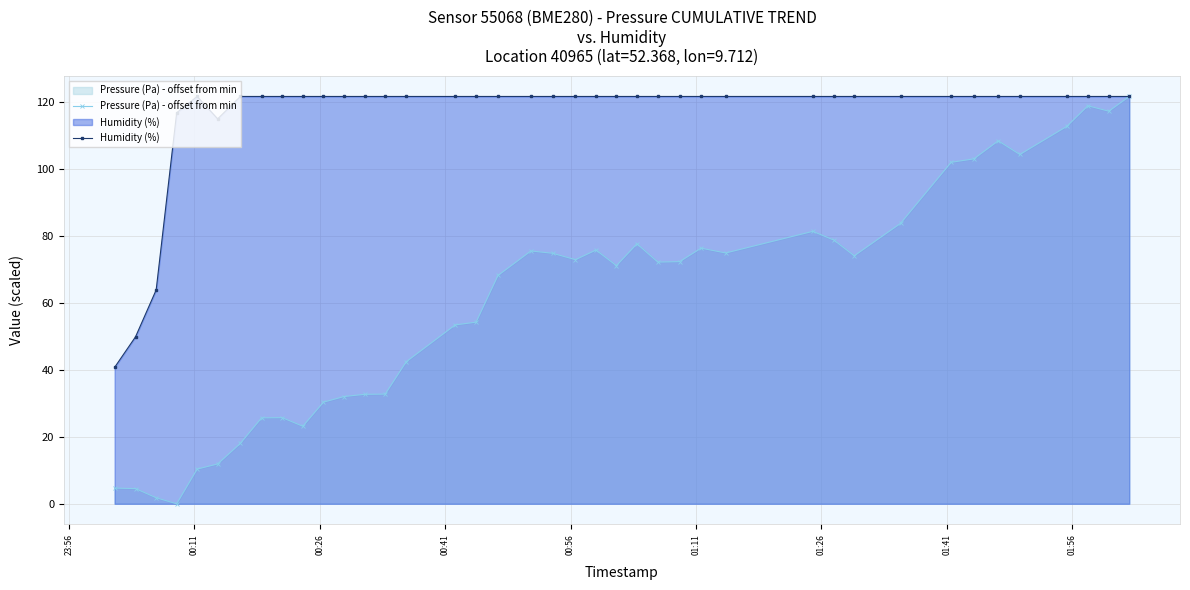

True or false: Humidity (%) has more than 0 points higher than both neighbors.

True